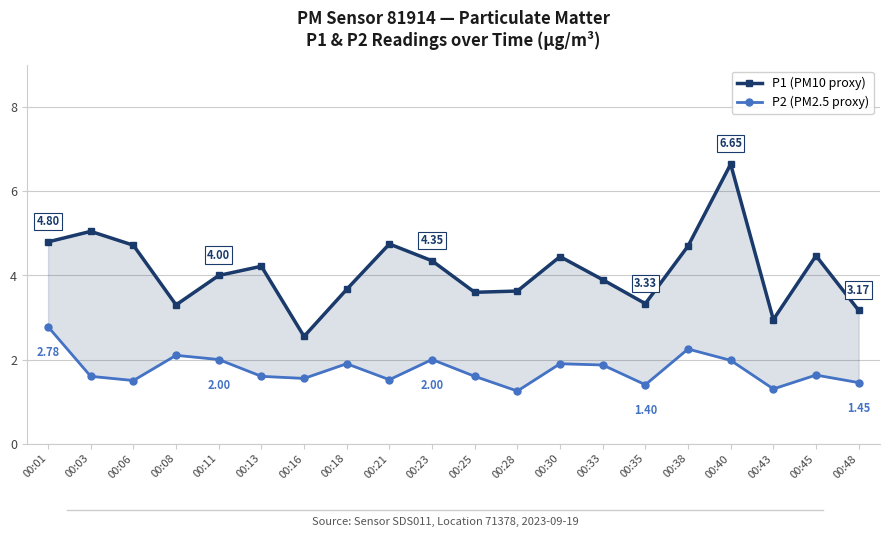

What are all the series names shown in the legend?

P1 (PM10 proxy), P2 (PM2.5 proxy)